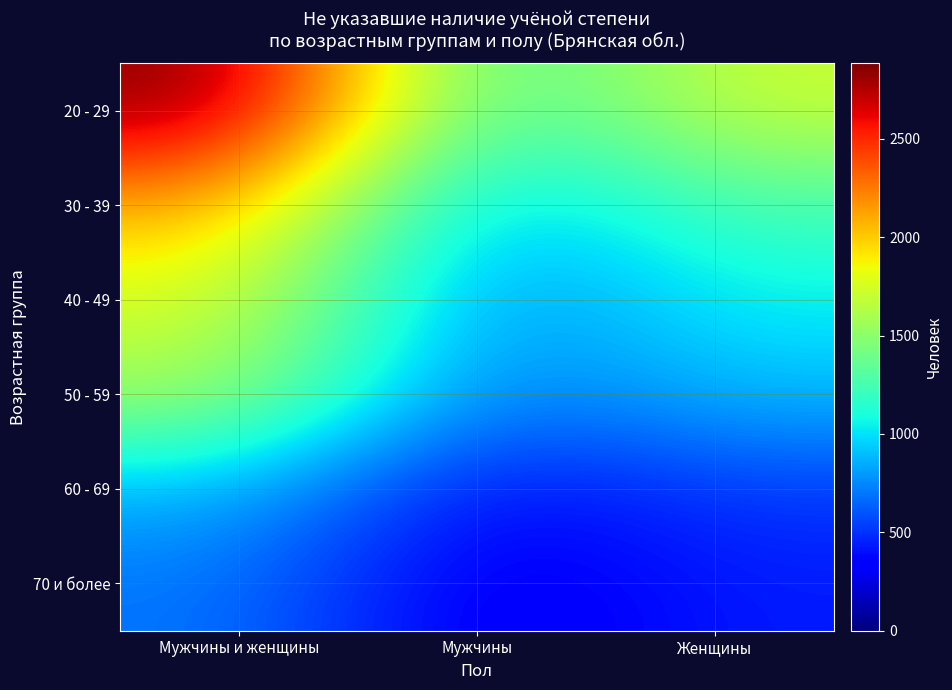

Reading right to left, transcribe all the data shown in this chart.

20 - 29: Женщины=1725	Мужчины=1158	Мужчины и женщины=2883
30 - 39: Женщины=1258	Мужчины=844	Мужчины и женщины=2102
40 - 49: Женщины=1048	Мужчины=721	Мужчины и женщины=1769
50 - 59: Женщины=903	Мужчины=682	Мужчины и женщины=1585
60 - 69: Женщины=521	Мужчины=359	Мужчины и женщины=880
70 и более: Женщины=437	Мужчины=266	Мужчины и женщины=703